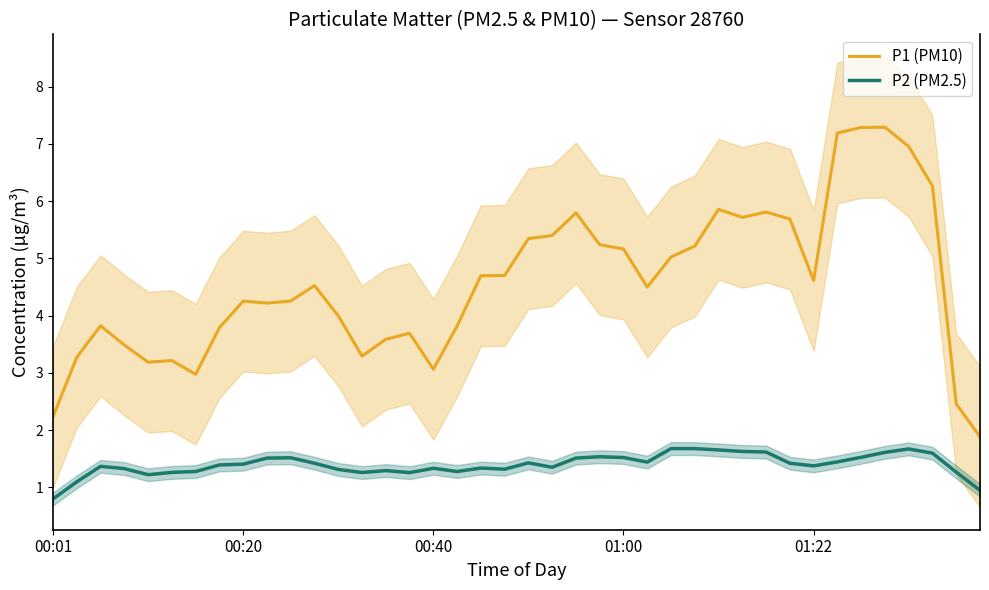

True or false: P1 (PM10) and P2 (PM2.5) cross at least once.

False